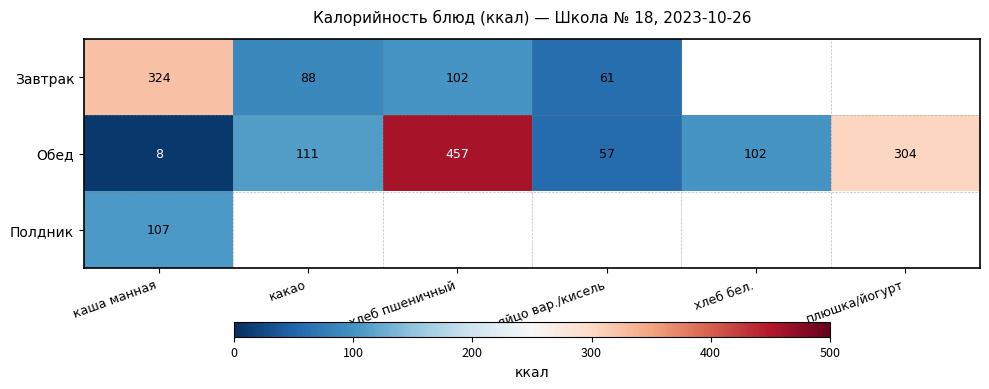

Rank the series at каша манная from highest to lowest value.

Завтрак, Полдник, Обед